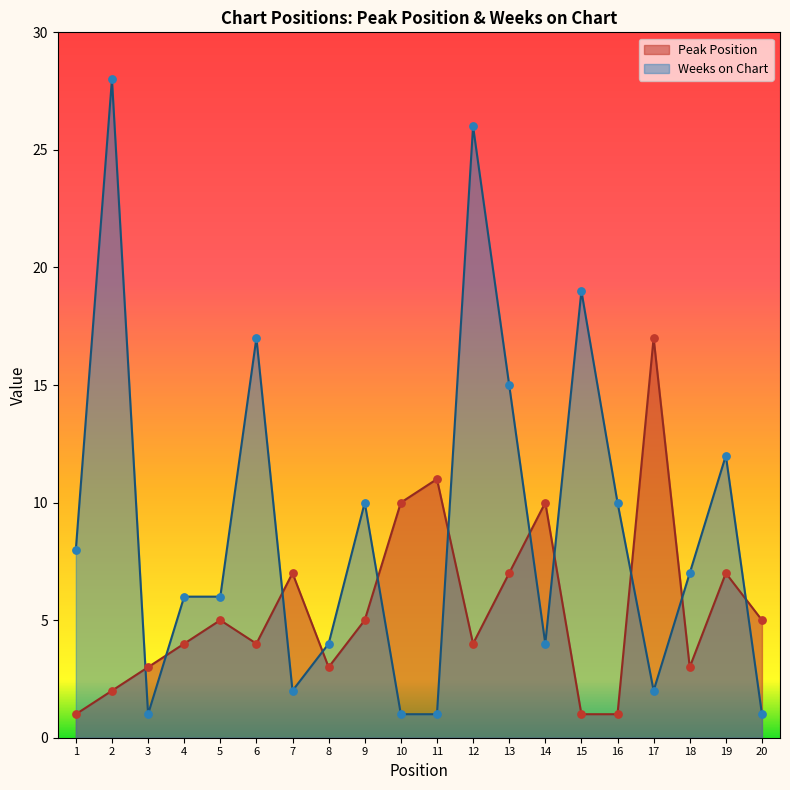

Which series reaches the maximum Y coordinate?

Weeks on Chart